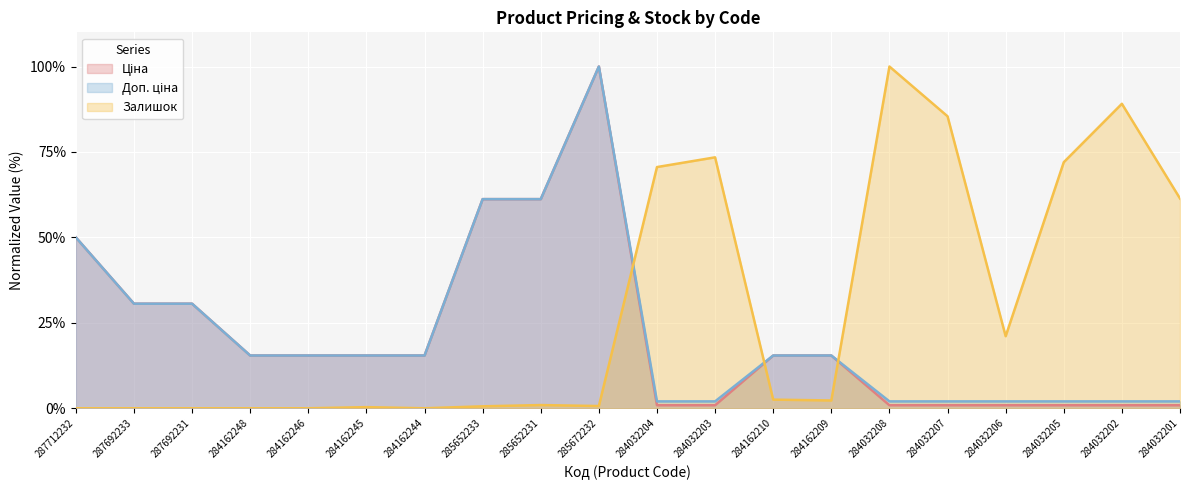

At which category is the sum across all series the highest?

285672232